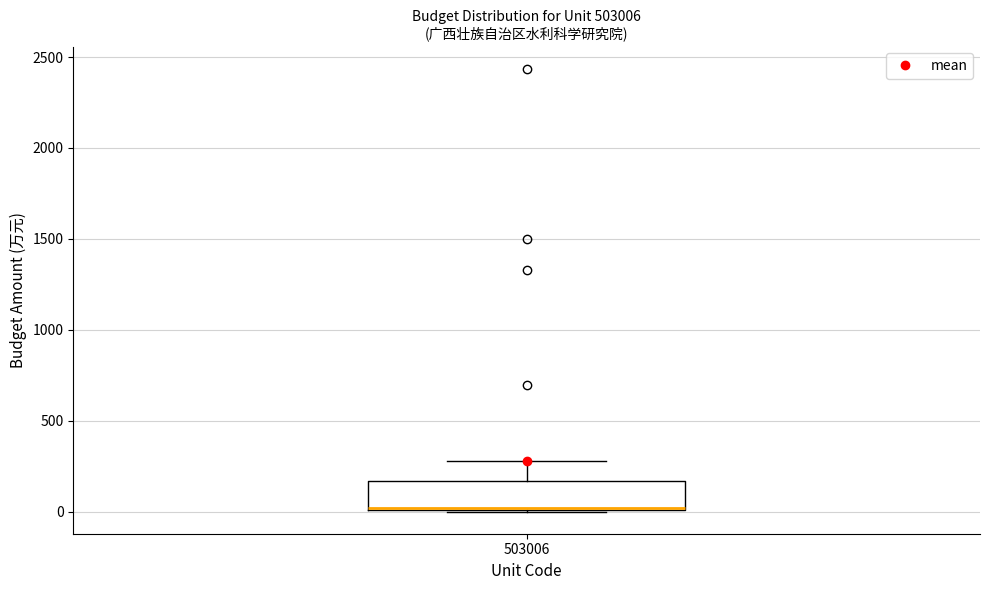

Transcribe this box plot: give where the median line is, the range the box spans, and where the two whiskers end, as read against the y-axis. The values are not printed on the chart, so give them approximately, as read against the axis.

median 0 (drawn on the box's lower edge), box 0 to 150, whiskers 0 to 300